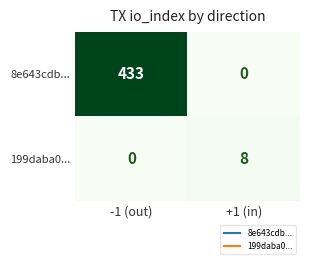

True or false: 8e643cdb... has a value of 0 at +1 (in).

True